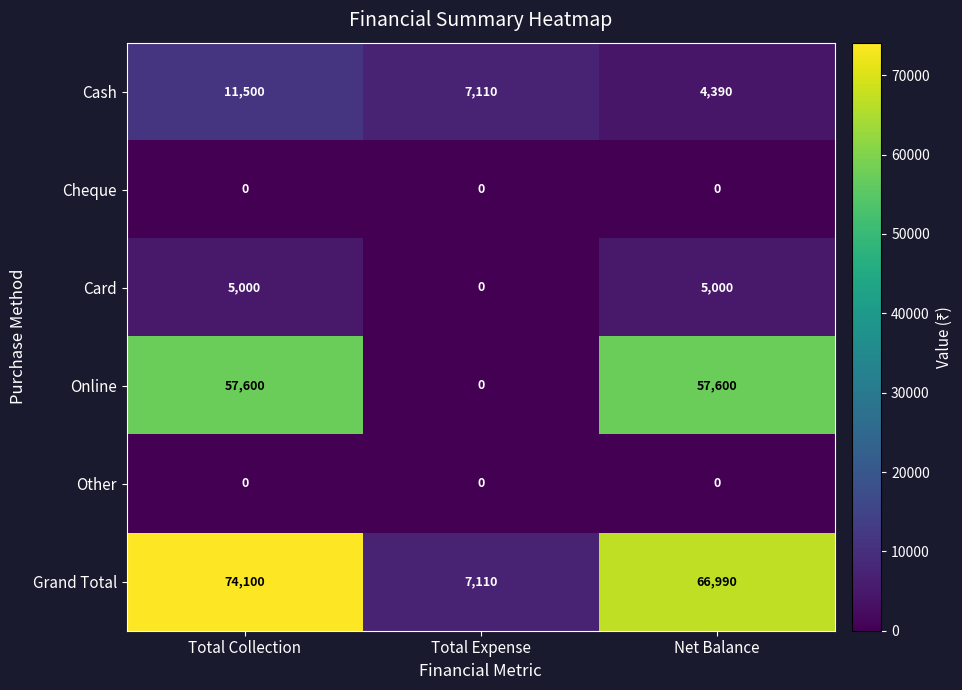

The Grand Total series shows 74100 at Total Collection. True or false?

True